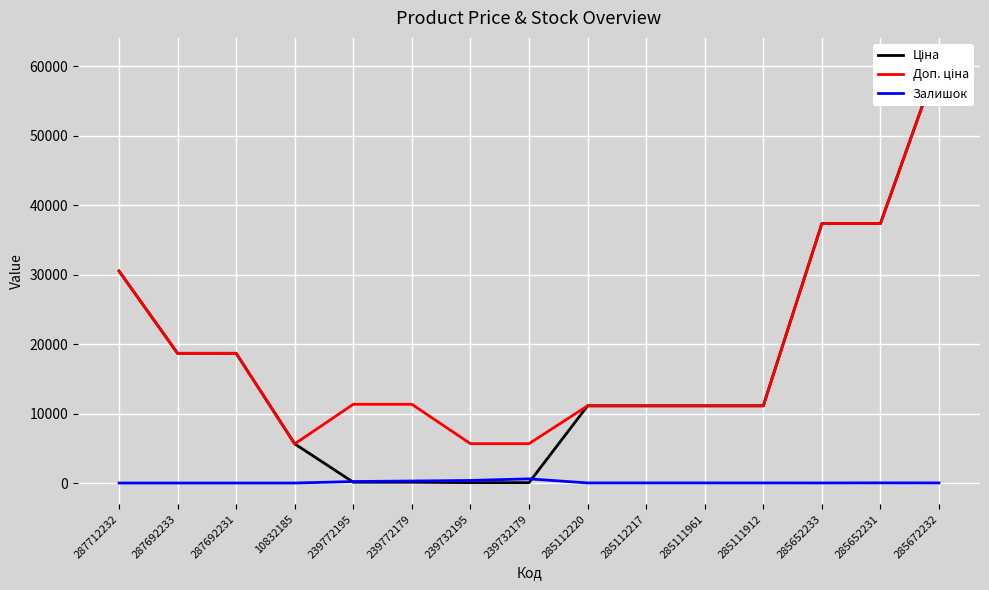

At which label does Залишок first exceed 16?

239772195